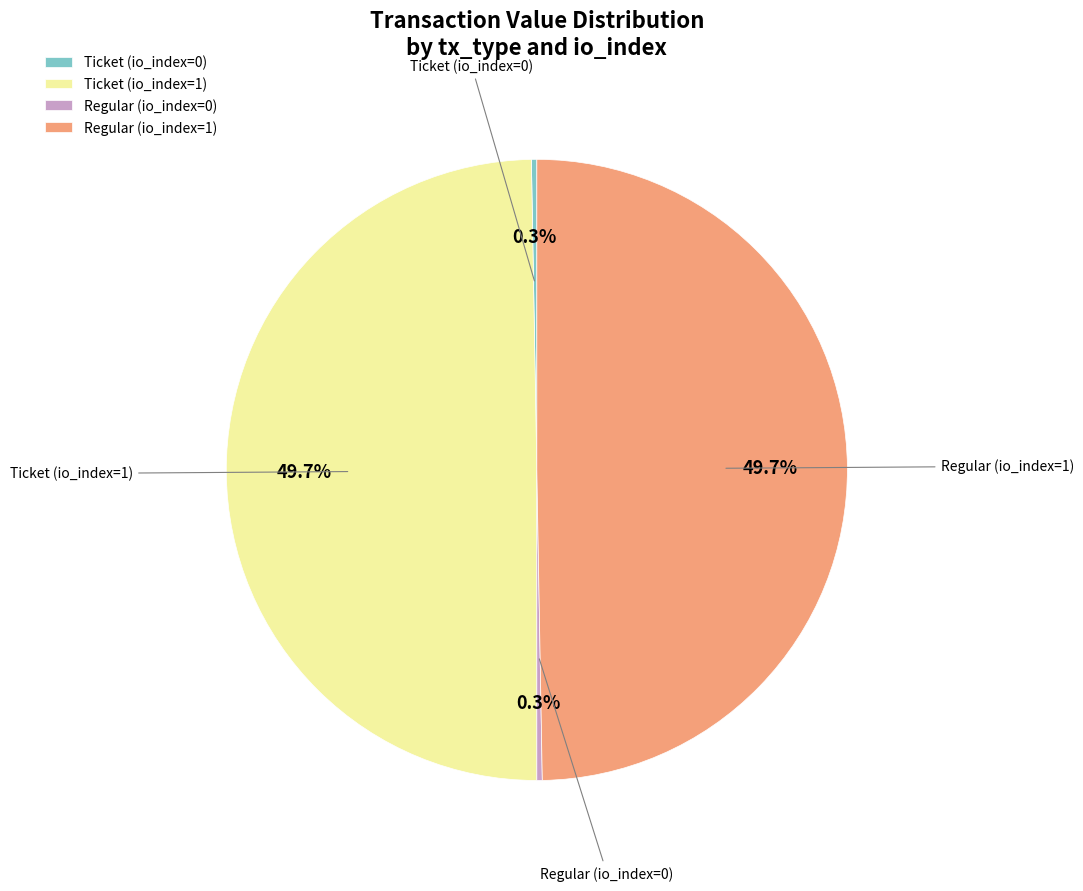

Is Ticket (io_index=0) the majority of the pie?

No